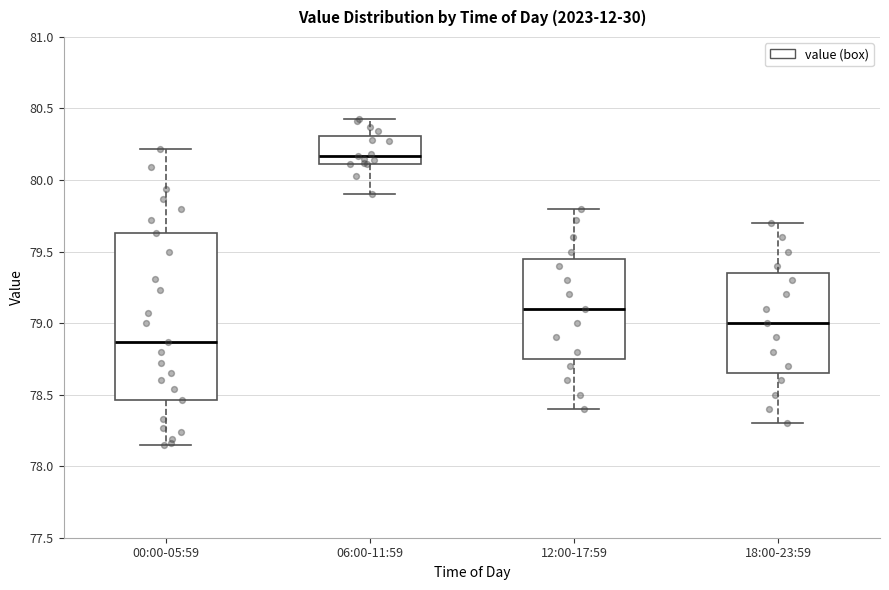

Where does the lower whisker of the box for 18:00-23:59 end on the y-axis? The values are not printed on the chart, so give them approximately, as read against the axis.

78.30